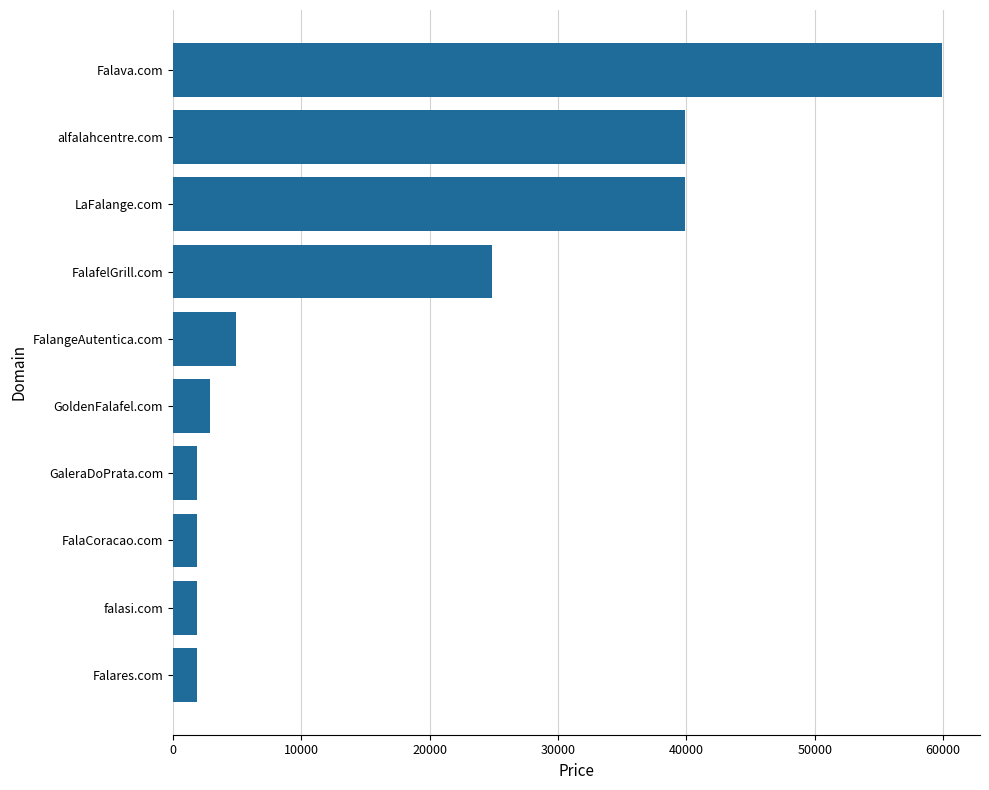

The chart shows a value of 59888 at Falava.com. True or false?

True